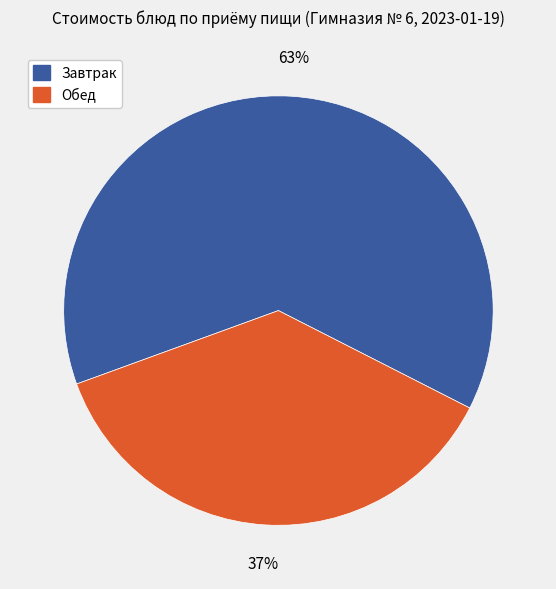

To the nearest percent, what is the difference between the largest and smallest slice percentages?

26%